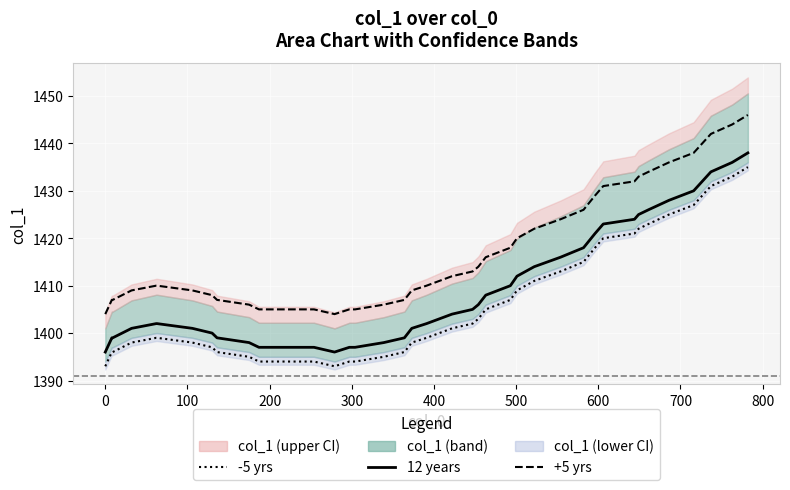

True or false: -5 yrs and 12 years cross at least once.

False